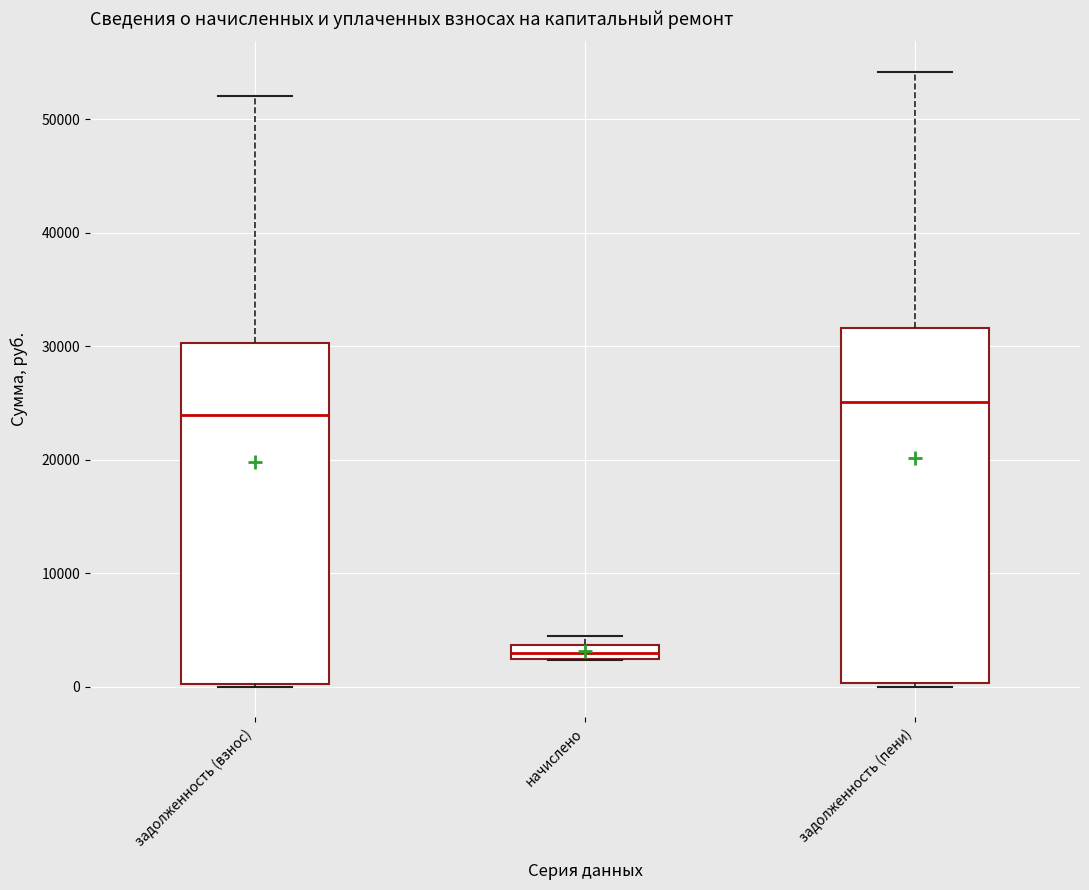

Where does the median line of the box for задолженность (пени) sit on the y-axis? The values are not printed on the chart, so give them approximately, as read against the axis.

25000